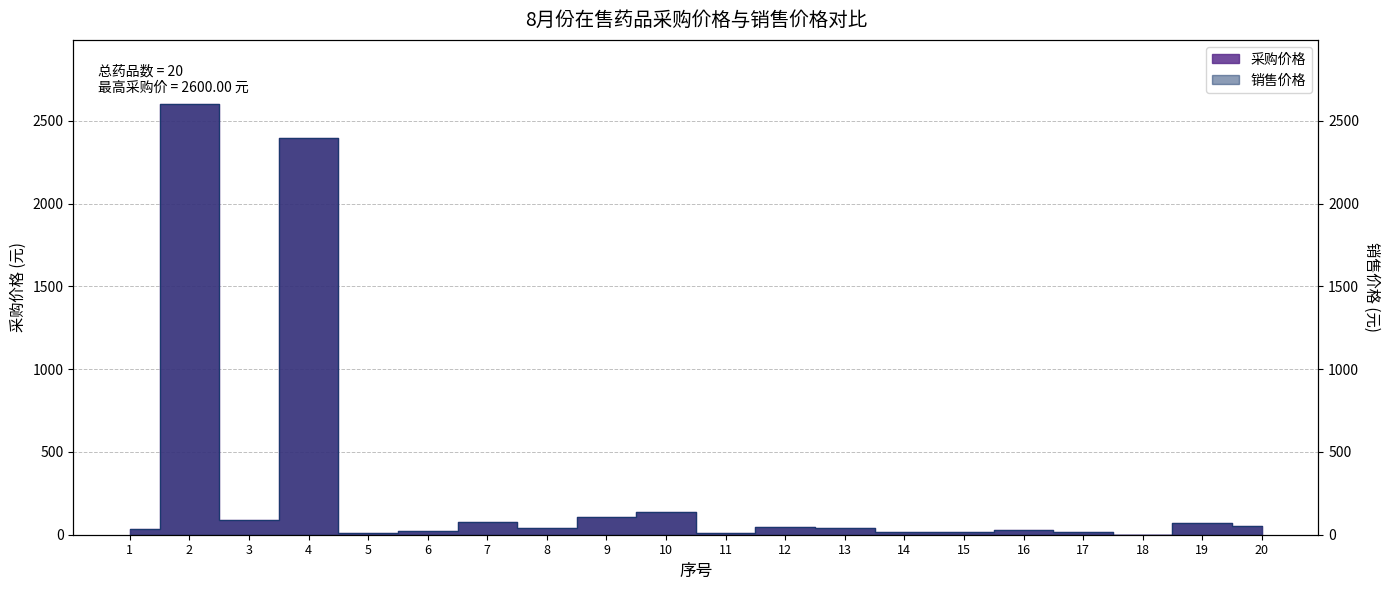

What is the minimum value for 采购价格?

0.3